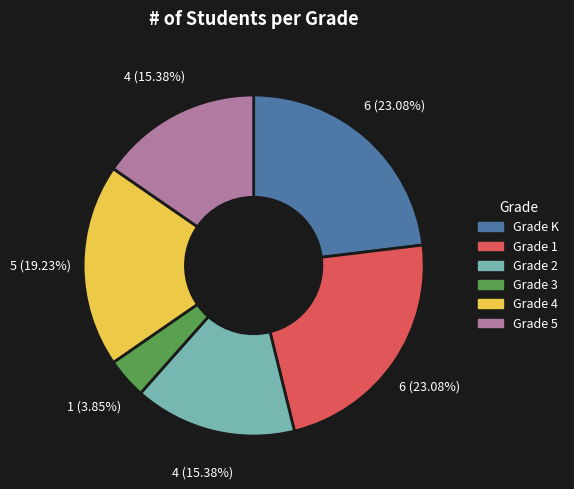

Is there any slice that represents more than half of the pie?

No